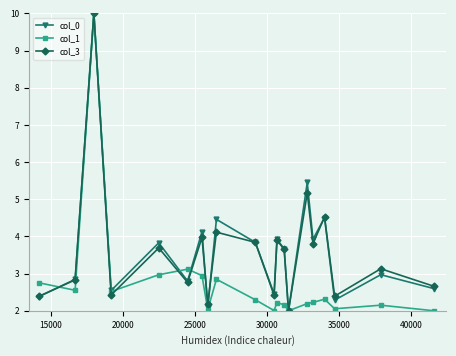

What is the lowest value of the col_3 series?

2.0